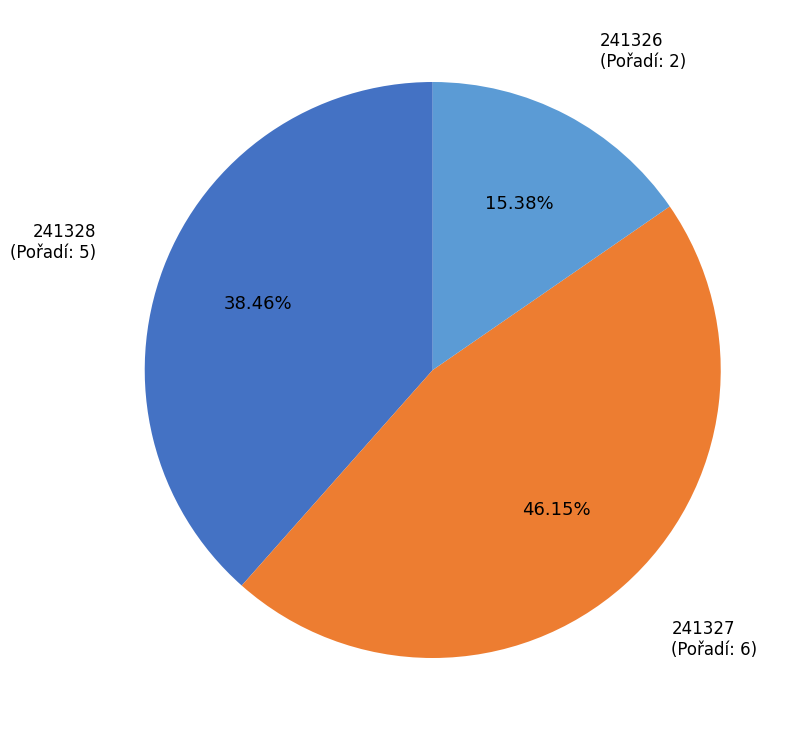

Does 241326 represent more than half of the total?

No